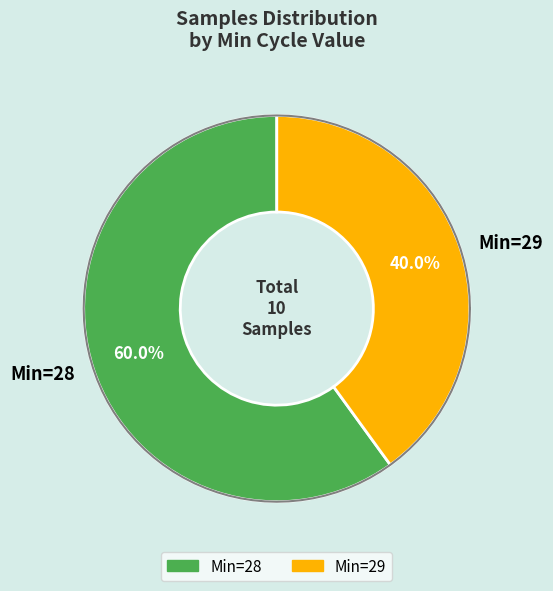

Which category has the smallest portion of the pie?

29